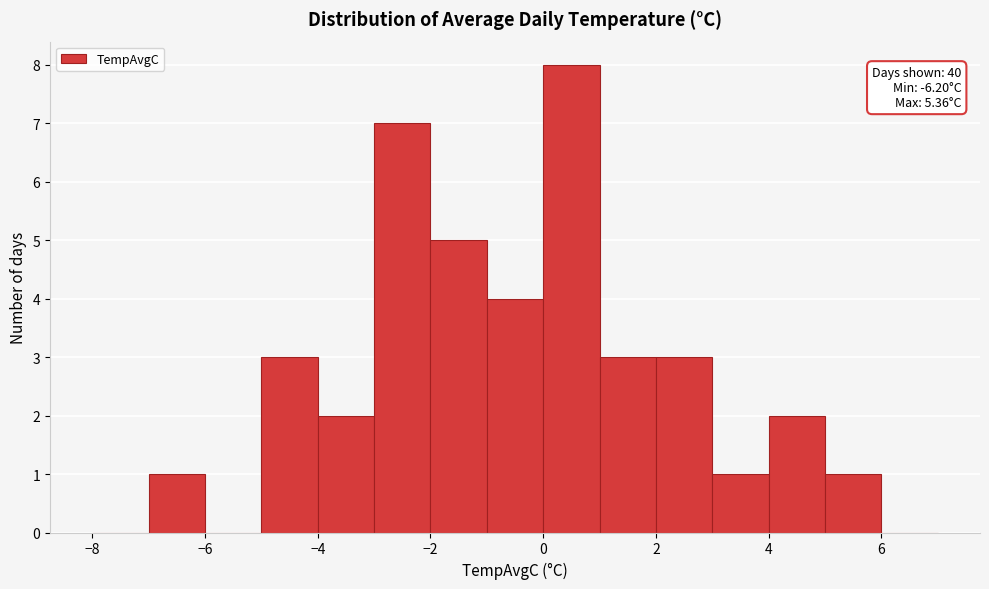

Over which range of the x-axis is the bar tallest?

0 to 1